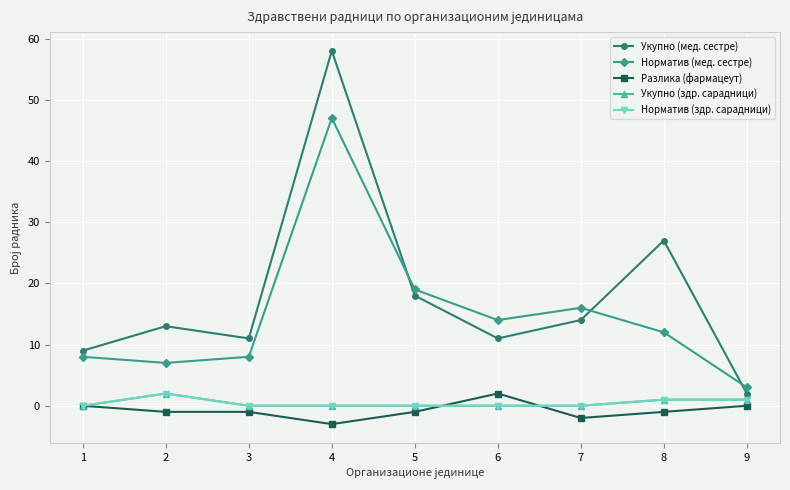

Which series has the largest range (max minus min)?

Укупно (мед. сестре)